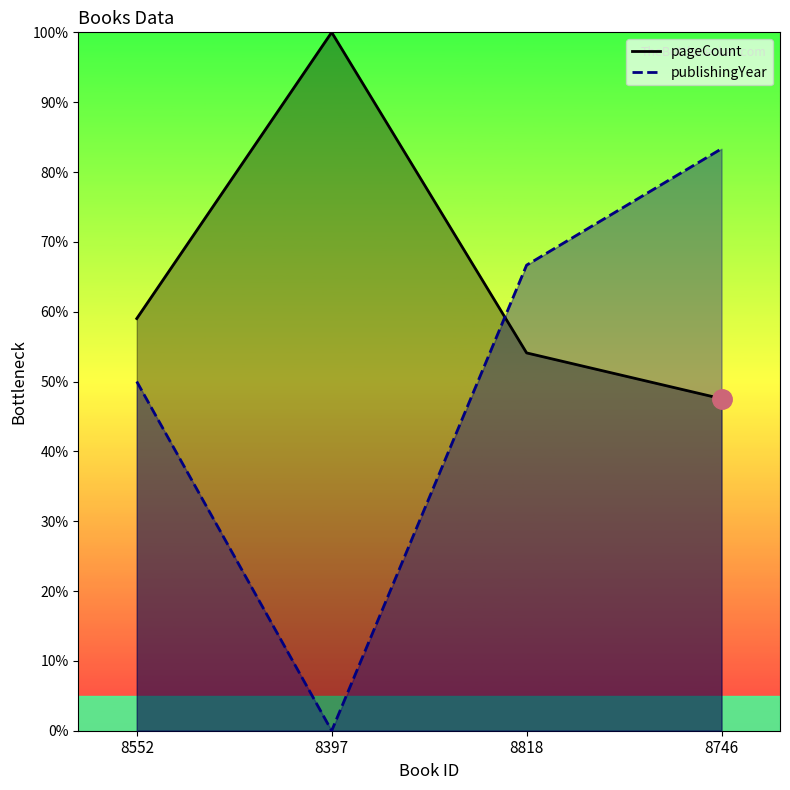

Is it true that publishingYear equals 50.0 at 8552?

True